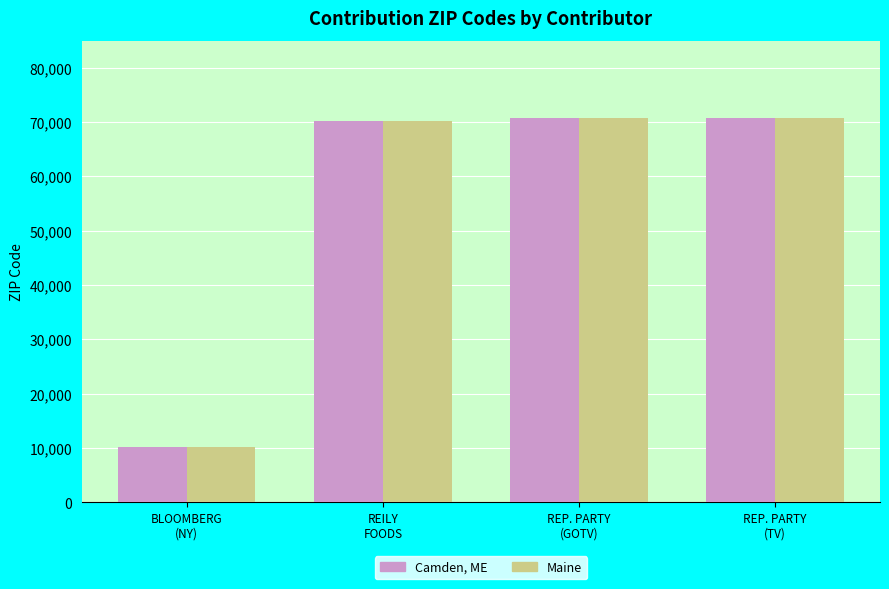

Are the bars grouped side by side (vs. stacked)?

Yes